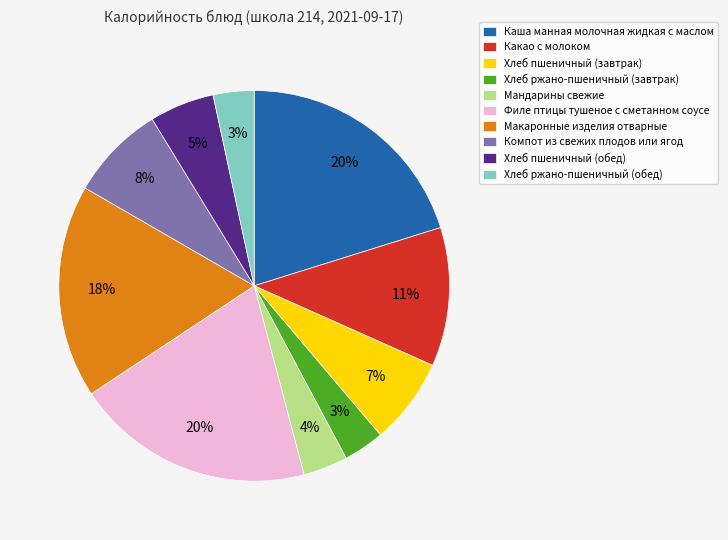

To the nearest percent, what is the difference between the largest and smallest slice percentages?

17%